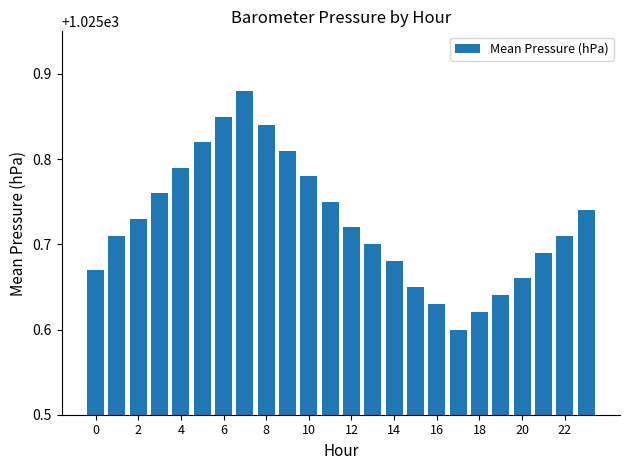

Count the values in the range 1025 to 1026.

24